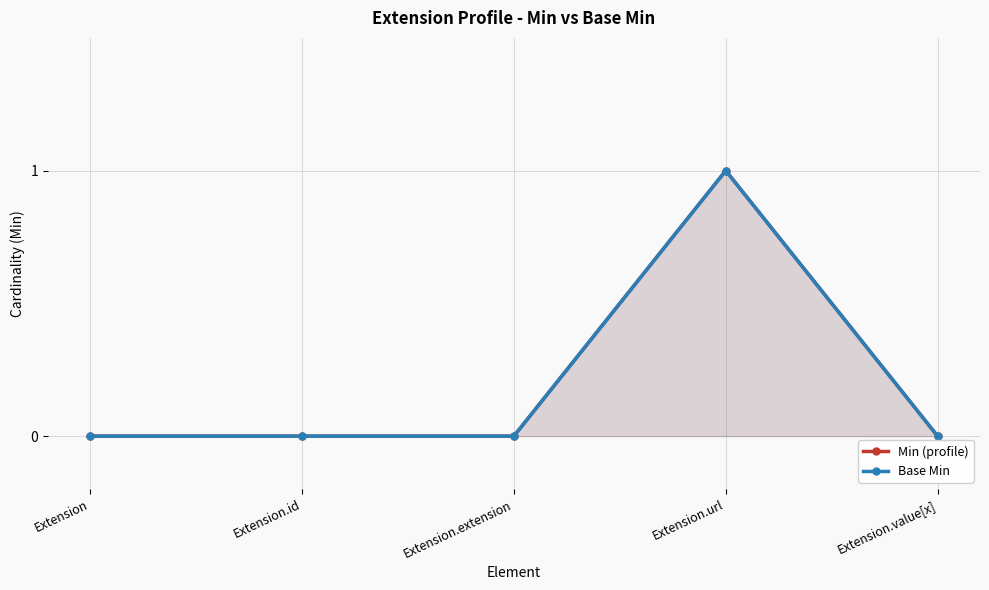

Reading right to left, list all the values displayed in this chart.

Min (profile): Extension.value[x]=0	Extension.url=1	Extension.extension=0	Extension.id=0	Extension=0
Base Min: Extension.value[x]=0	Extension.url=1	Extension.extension=0	Extension.id=0	Extension=0